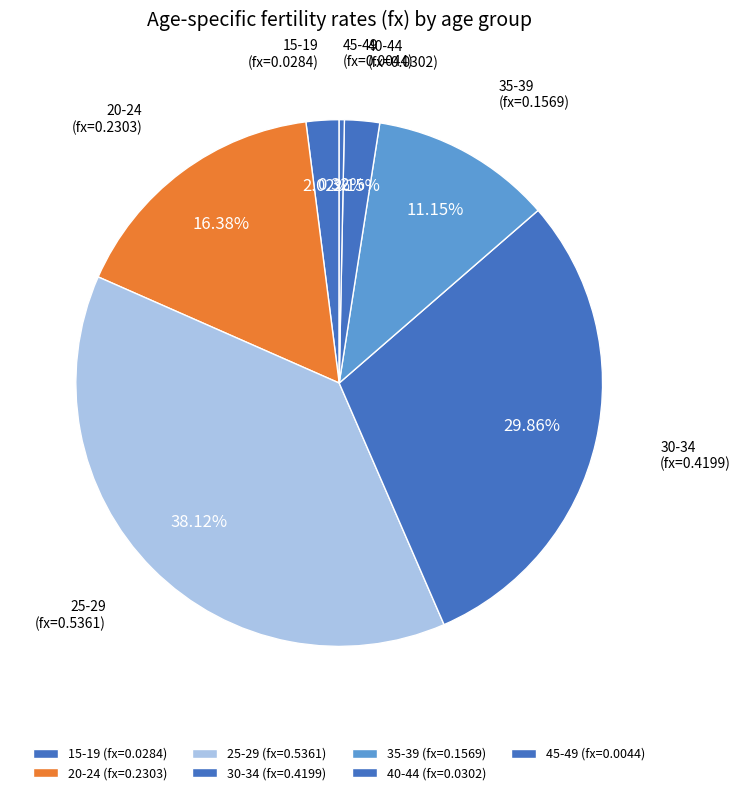

To the nearest percent, what percentage of the pie is 20-24?

16%